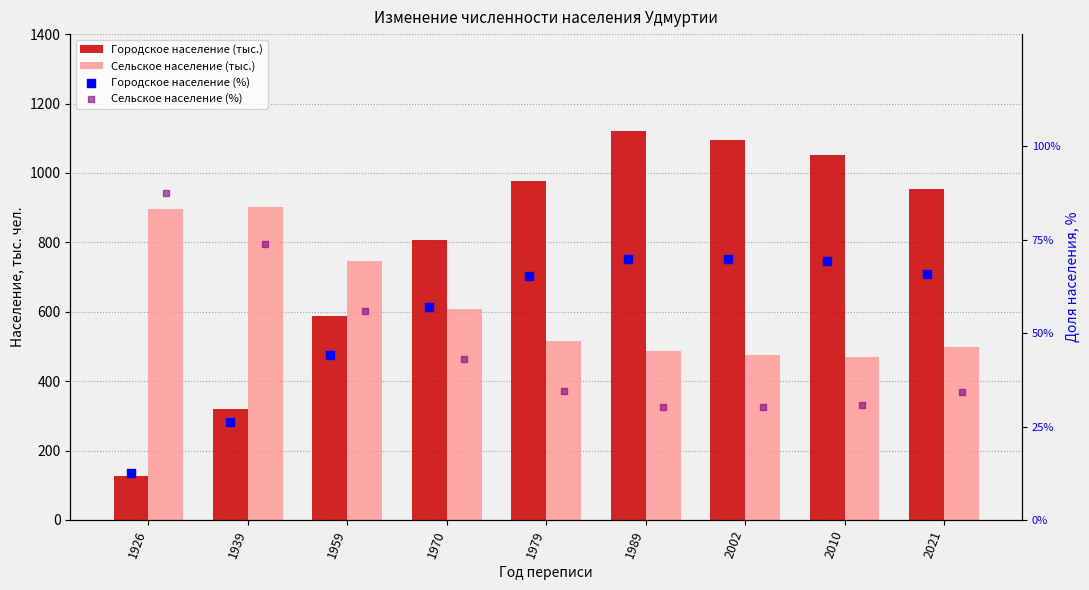

Is the value of Сельское население (тыс.) at 1926 greater than the value of Сельское население (%) at 1970?

Yes